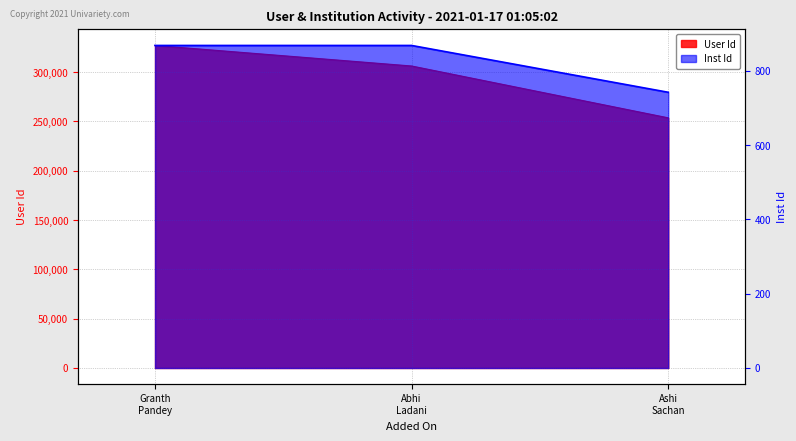

Between Granth Pandey and Abhi Ladani, which series saw the biggest shift?

User Id